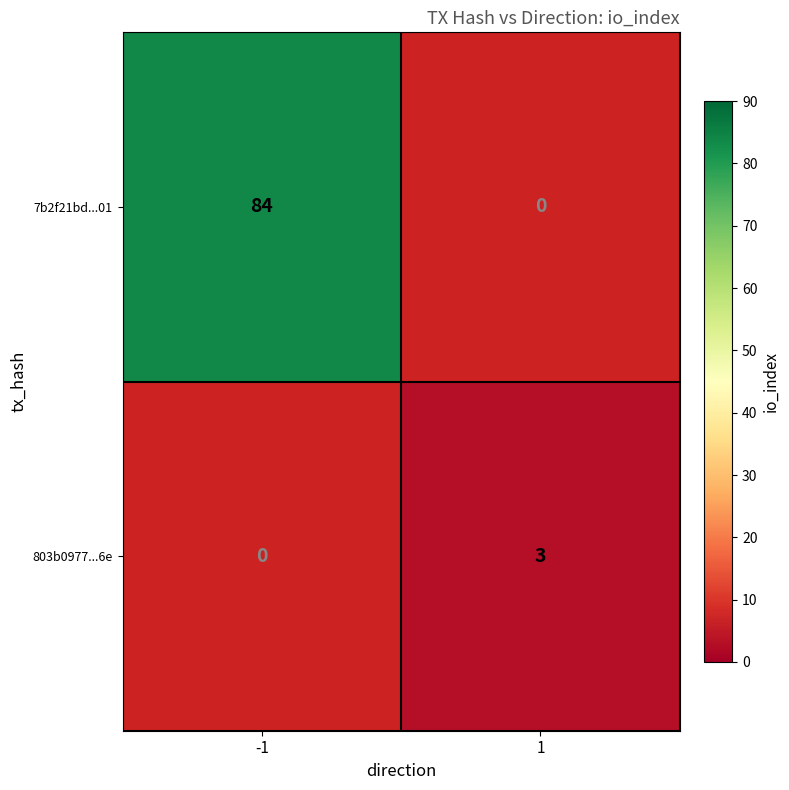

Which label corresponds to the smallest value in the chart?

1